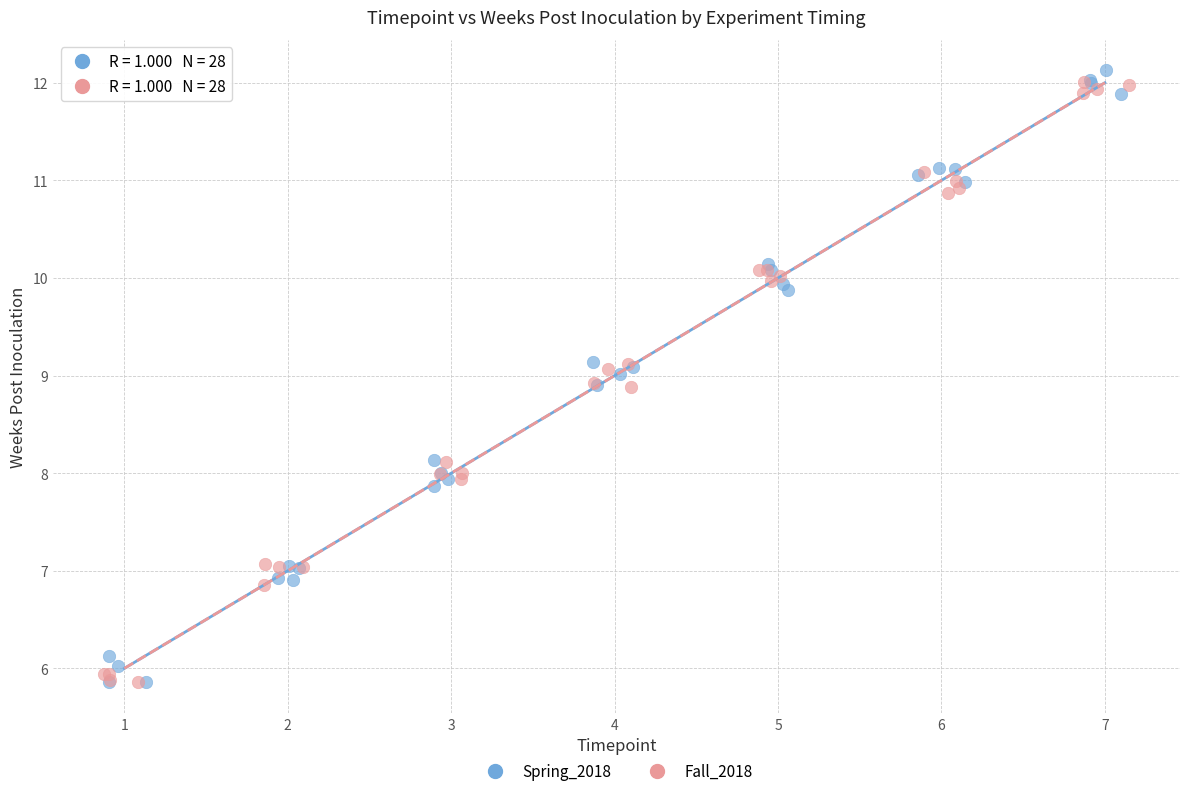

Which series contains the highest Y value?

Spring_2018